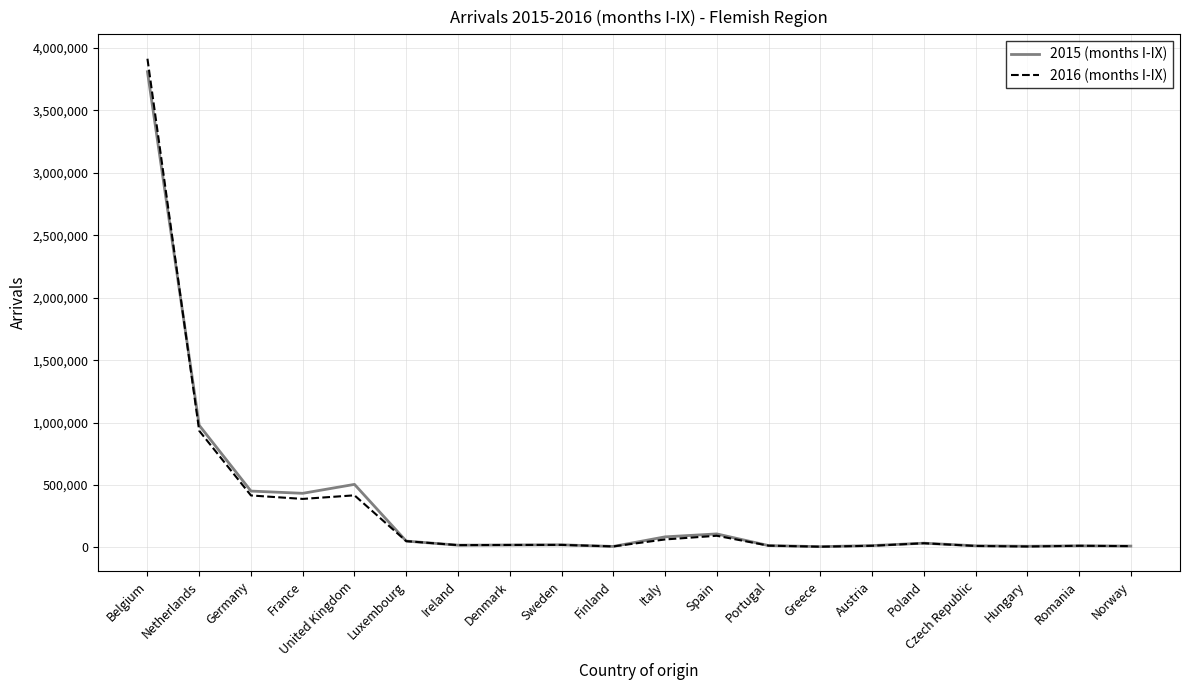

What is the spread (max minus min) of values at Spain?

14779